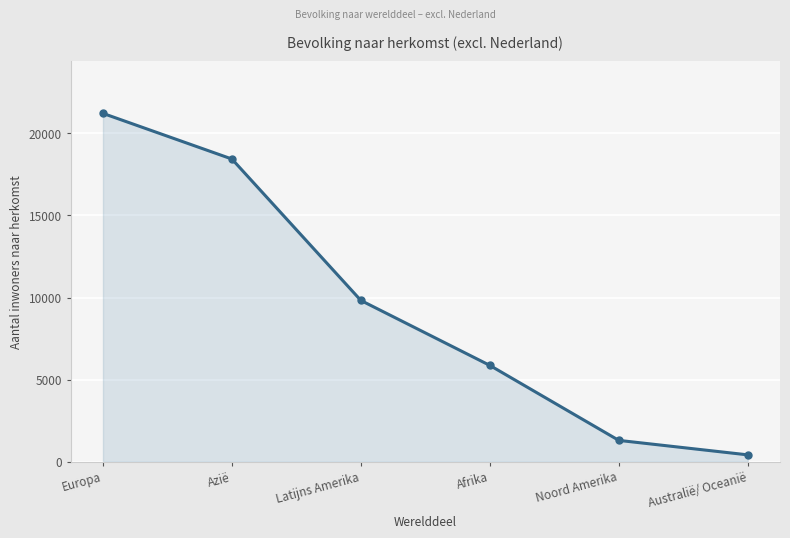

Reading left to right, what are all the values shown in this chart?

21217	18436	9821	5864	1296	414